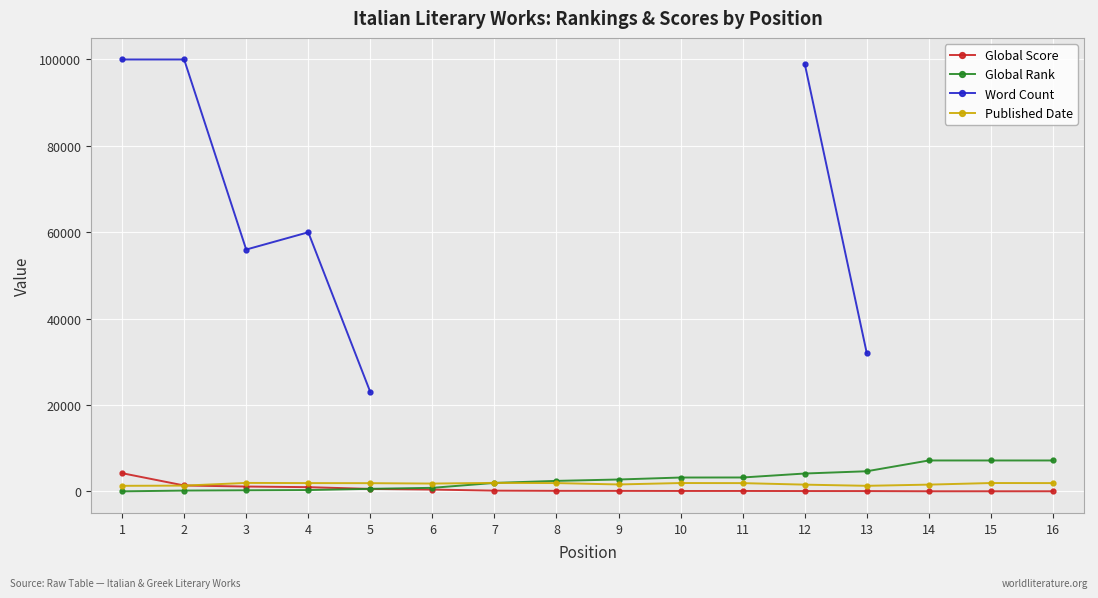

How many values in the Global Rank series exceed 2770?

7